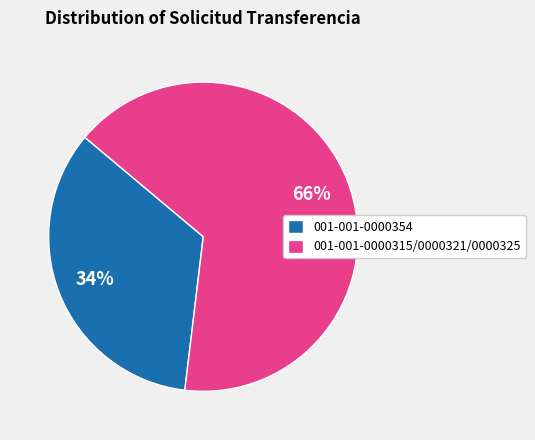

What percentage is the 001-001-0000354 slice, to the nearest percent?

34%